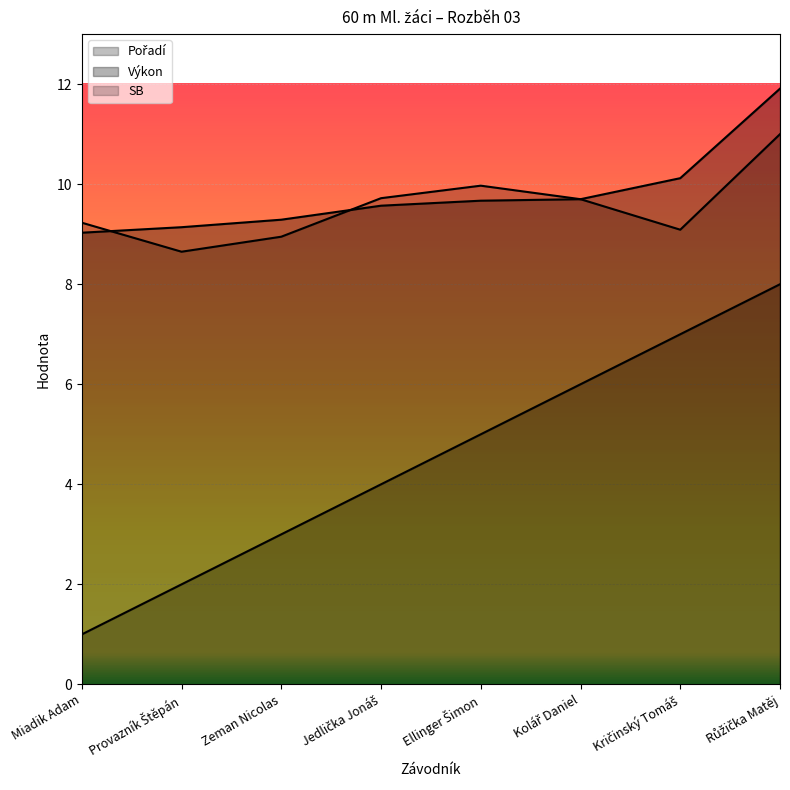

Does the chart display data point markers on the line(s)?

No